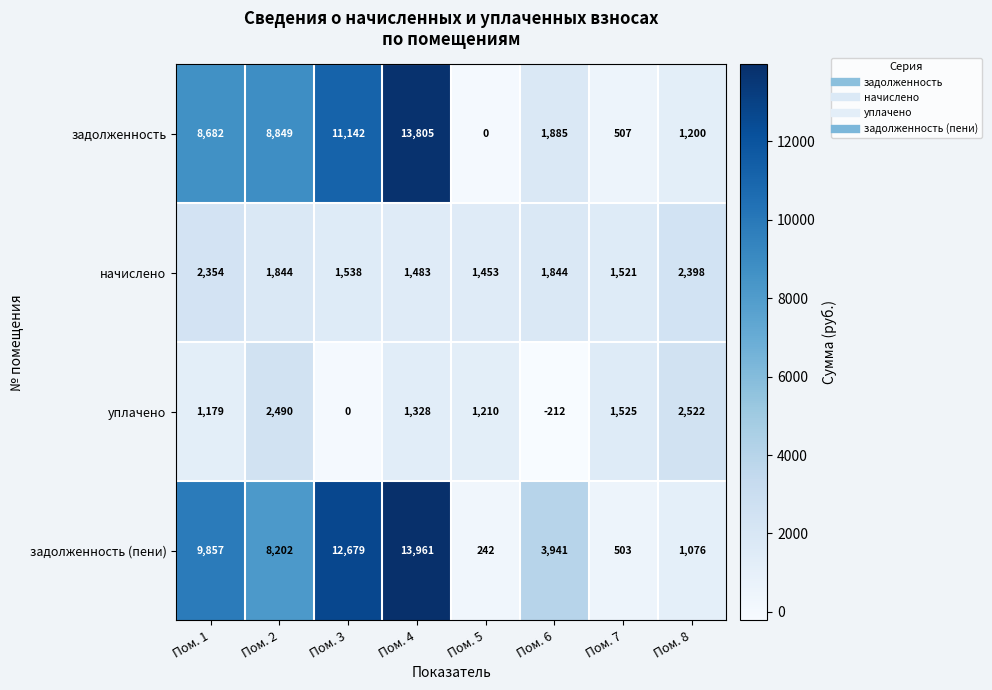

List the labels in order of уплачено value, largest first.

Пом. 8, Пом. 2, Пом. 7, Пом. 4, Пом. 5, Пом. 1, Пом. 3, Пом. 6